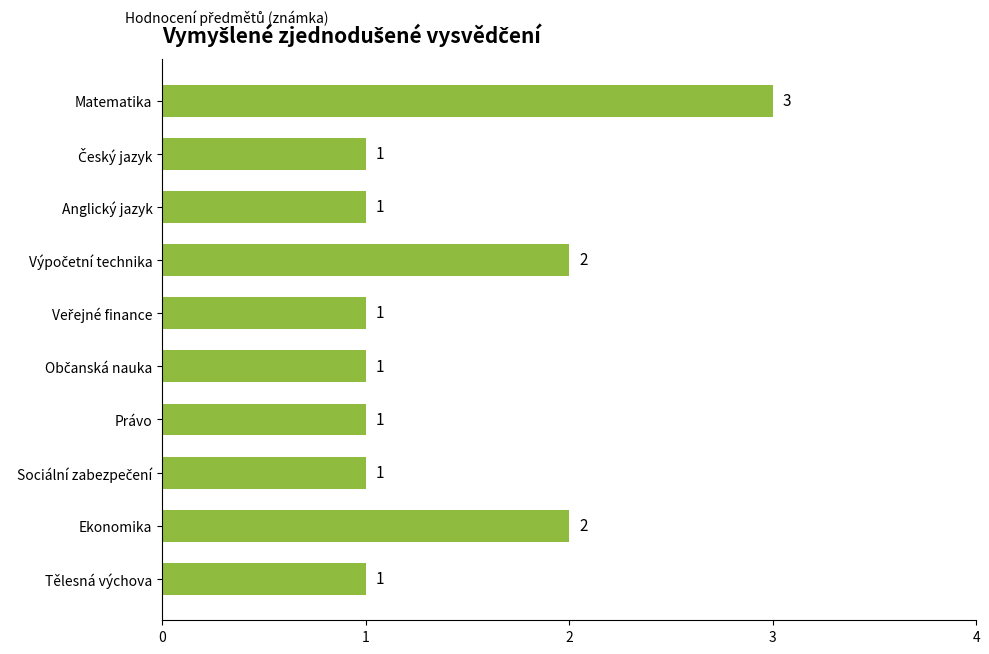

What is the label of the 10th bar from the bottom?

Matematika